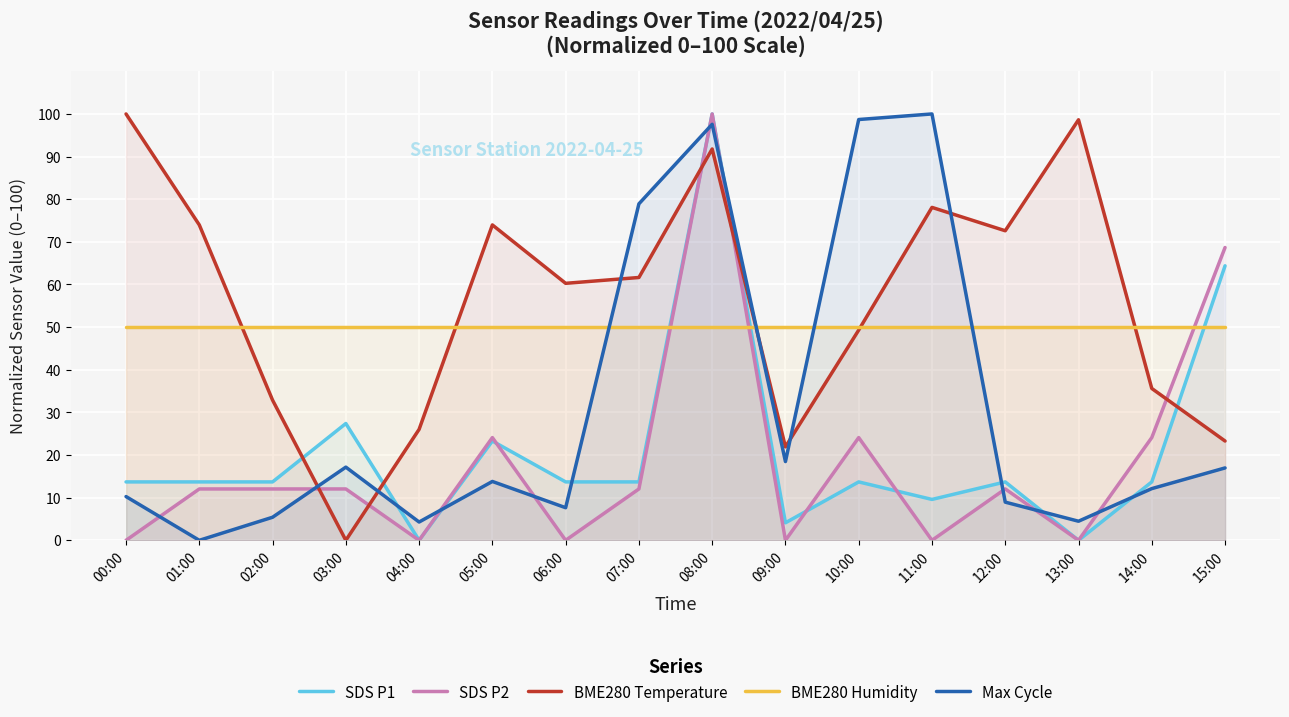

What is the label of the 1st point from the right?

15:00